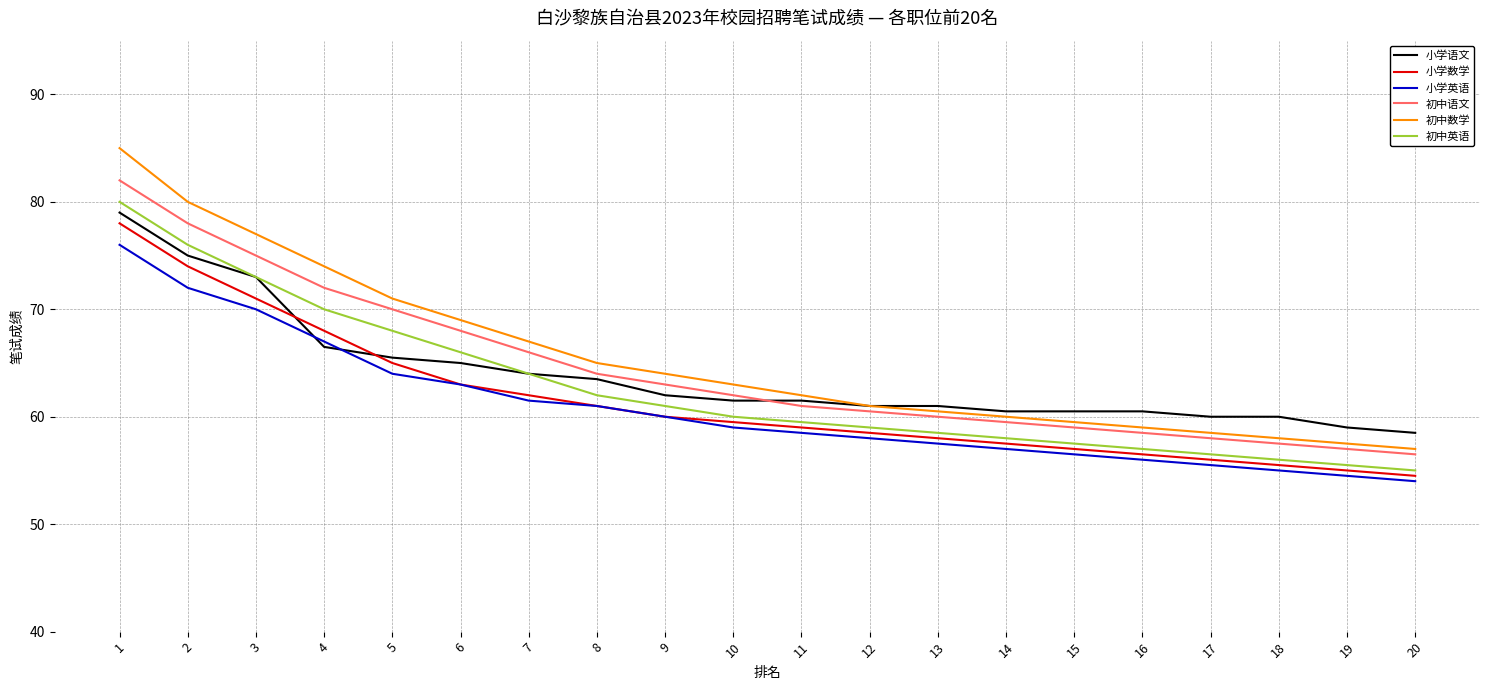

What is the greatest value displayed?

85.0